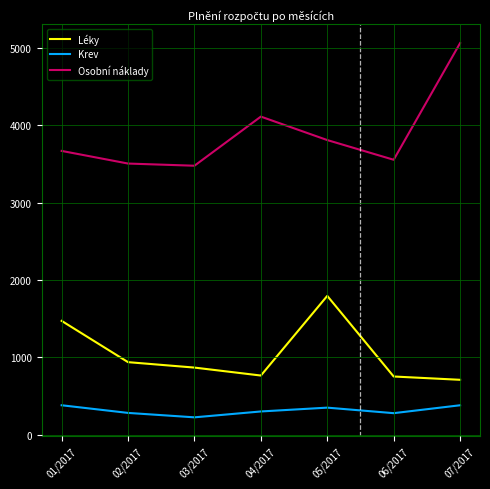

In Léky, how many points are lower than both neighbors (excluding endpoints)?

1